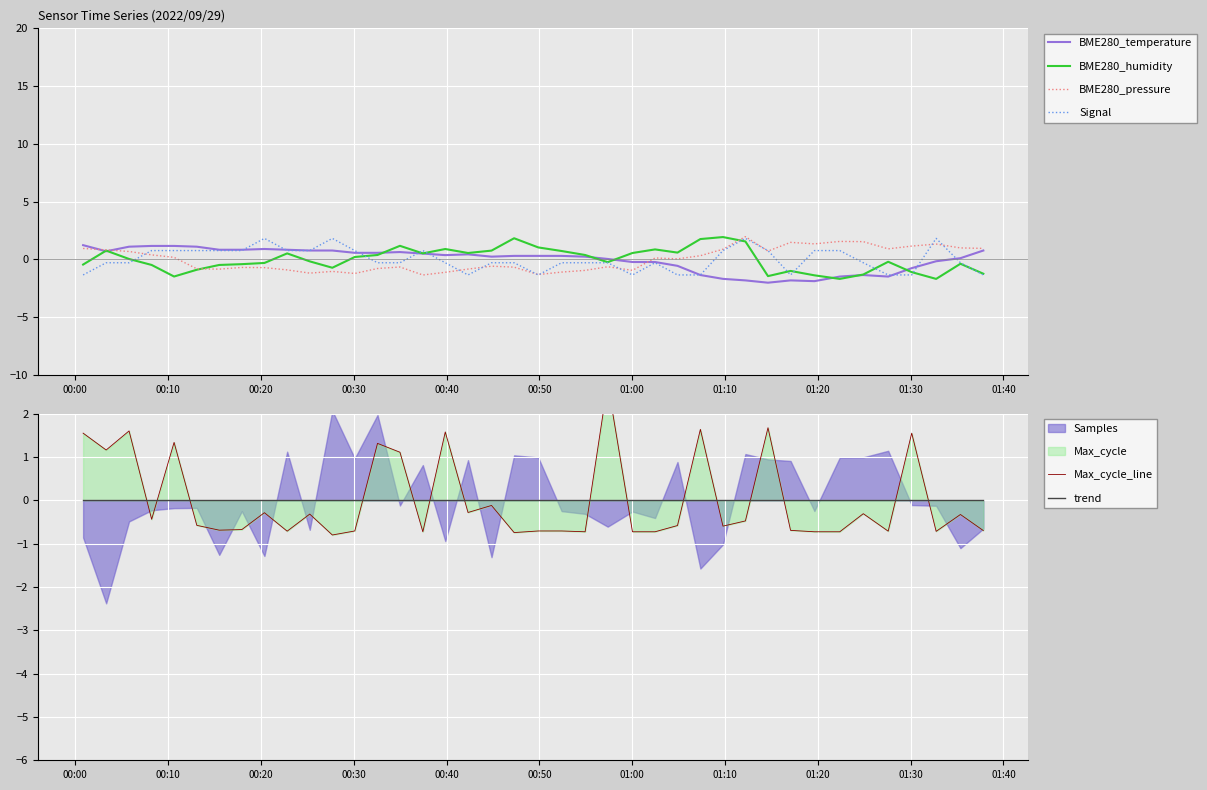

How many interior local valleys does the BME280_pressure series have?

10